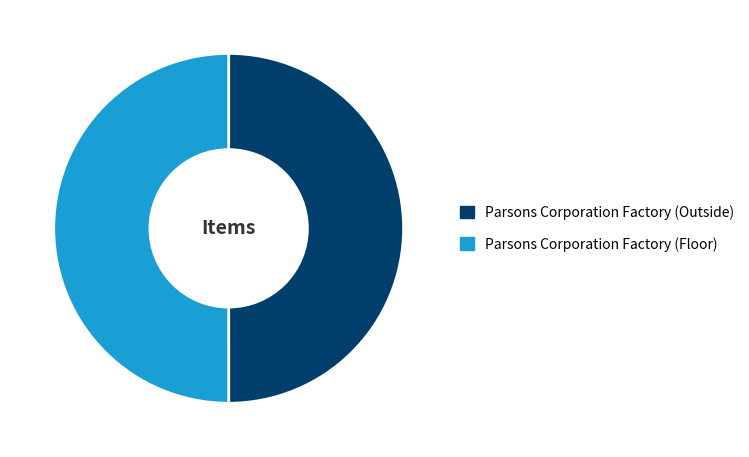

Combined, do Parsons Corporation Factory (Floor) and Parsons Corporation Factory (Outside) account for over 50%?

Yes